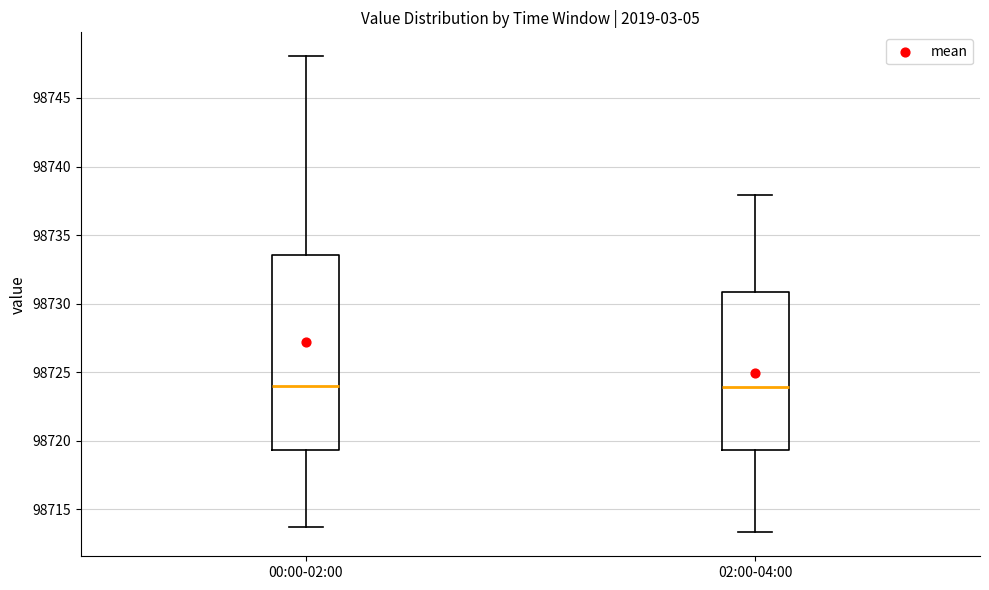

Reading left to right, transcribe this box plot: for each box, give where its median line is, the range the box spans, and where its two whiskers end, as read against the y-axis. The values are not printed on the chart, so give them approximately, as read against the axis.

00:00-02:00: median 98724.0, box 98719.5 to 98733.5, whiskers 98713.5 to 98748.0
02:00-04:00: median 98724.0, box 98719.5 to 98731.0, whiskers 98713.5 to 98738.0